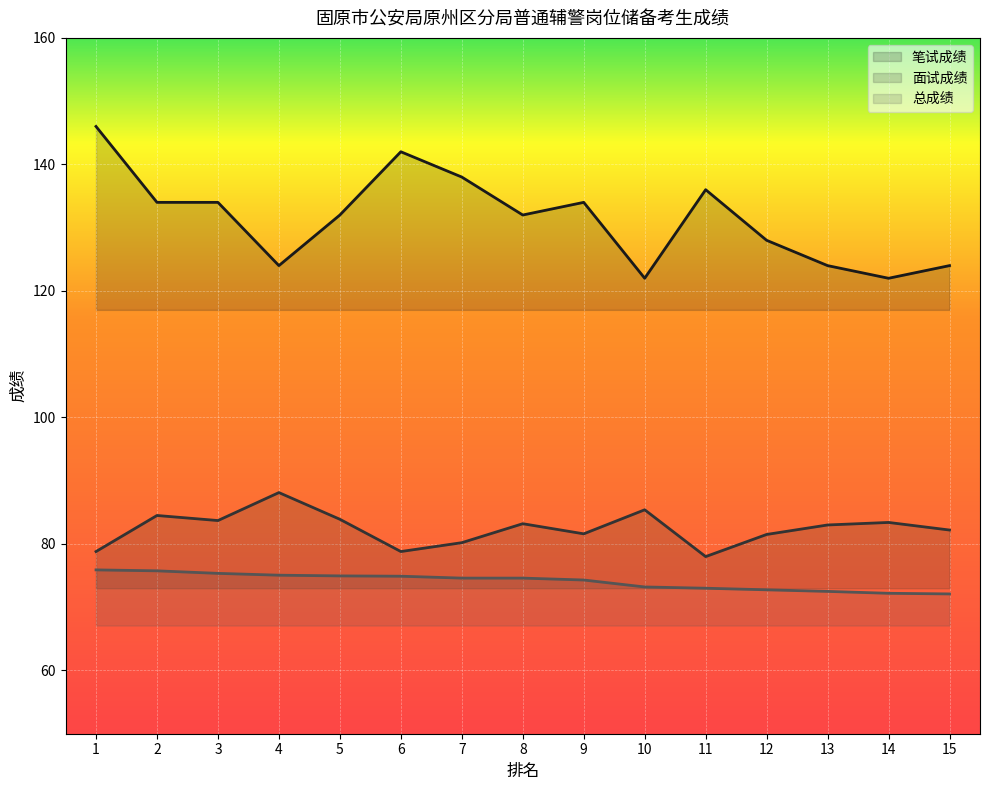

Which has a higher value, 4 or 5?

5